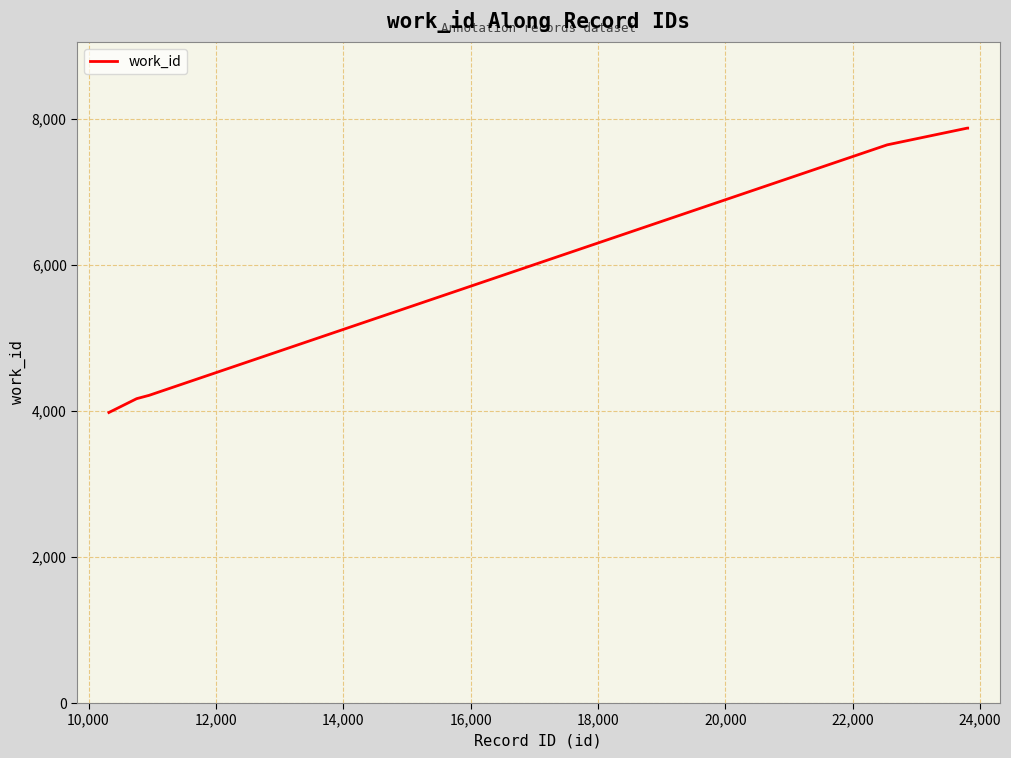

What is the smallest value displayed?

3978